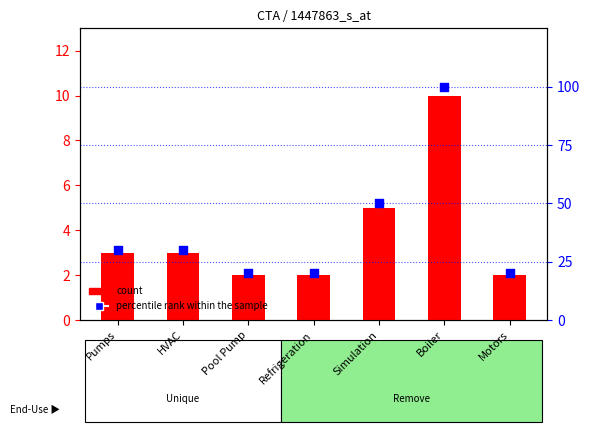

Is the value of percentile rank within the sample at Refrigeration greater than the value of count at Refrigeration?

Yes